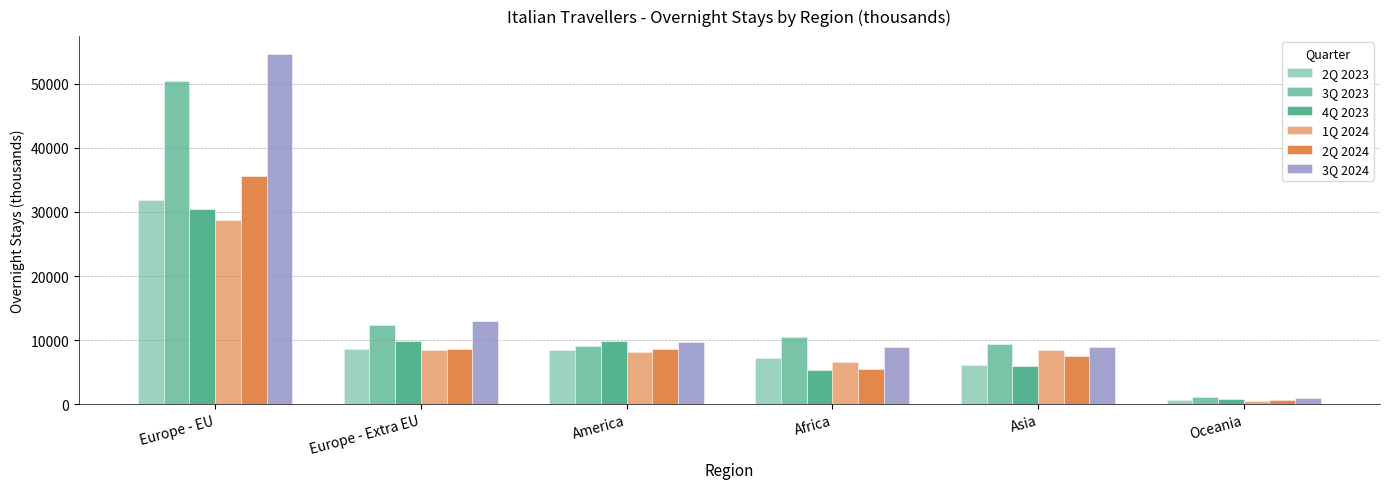

What is the difference between the maximum and minimum values in the 3Q 2023 series?

49237.4